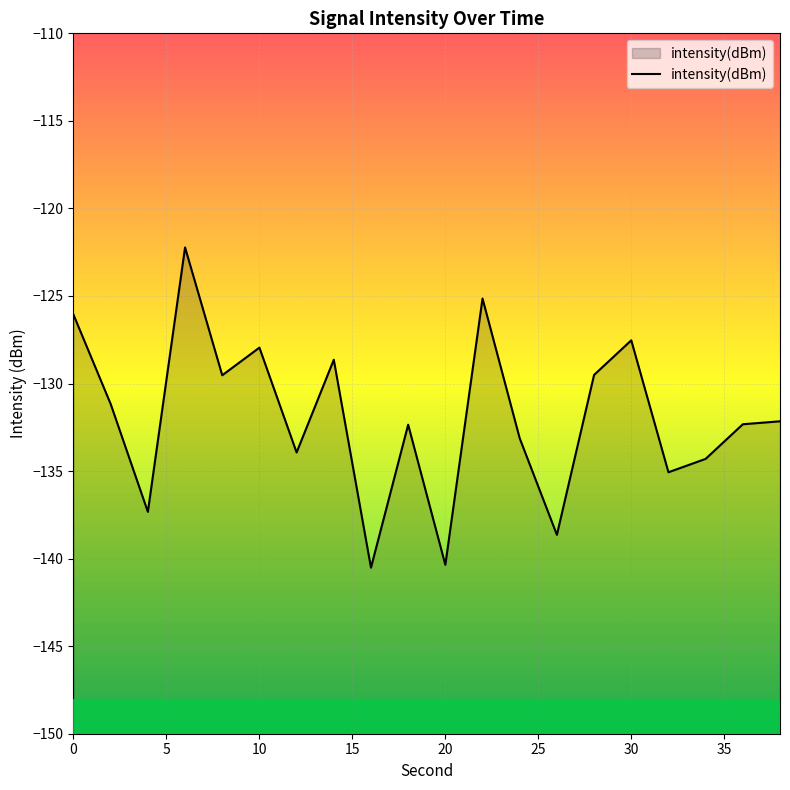

What is the difference between the maximum and minimum values?

18.3